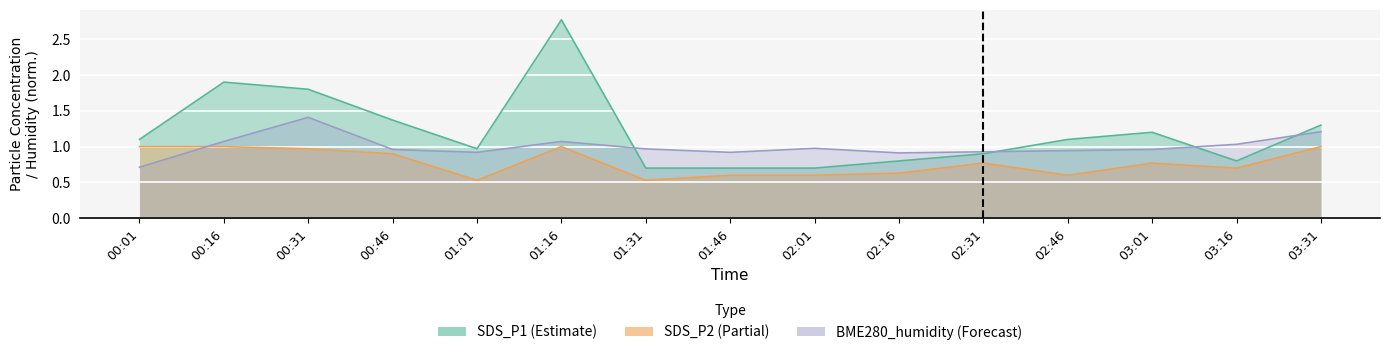

What are all the series names shown in the legend?

SDS_P1, SDS_P2, BME280_humidity